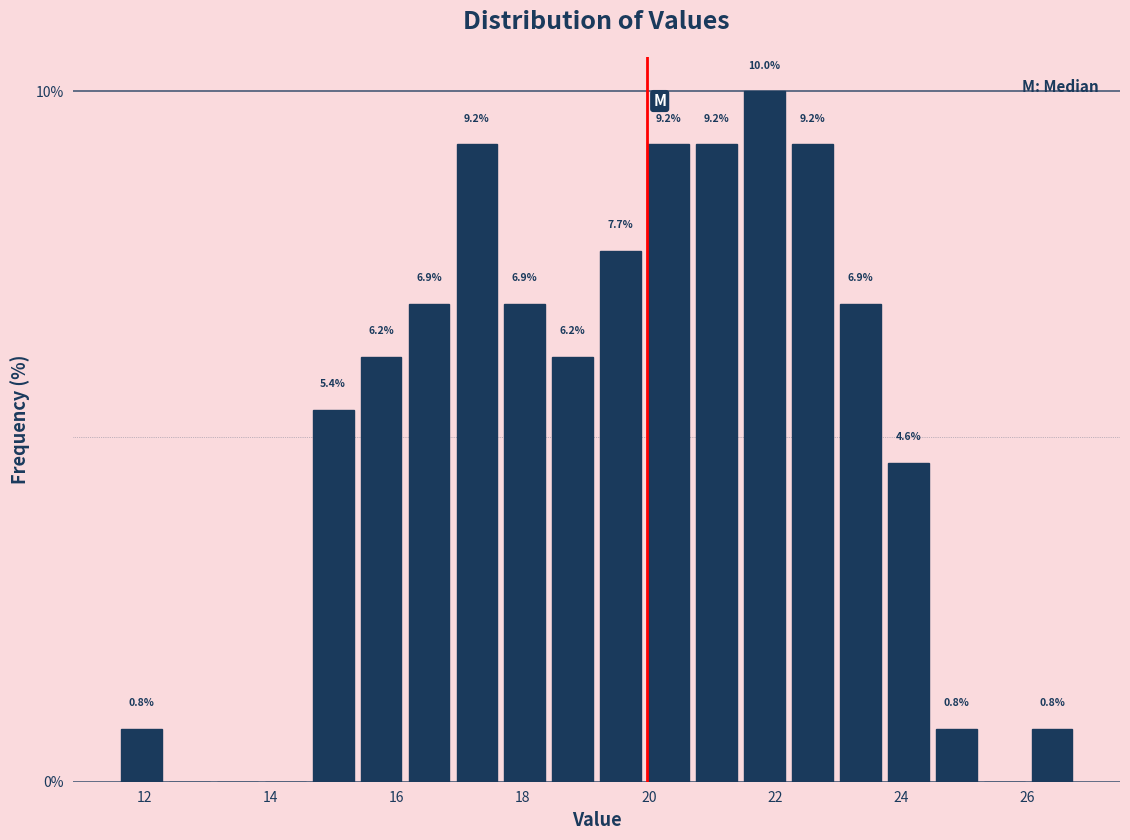

Read against the x-axis, roughly where is the centre of the tallest bar?

21.8